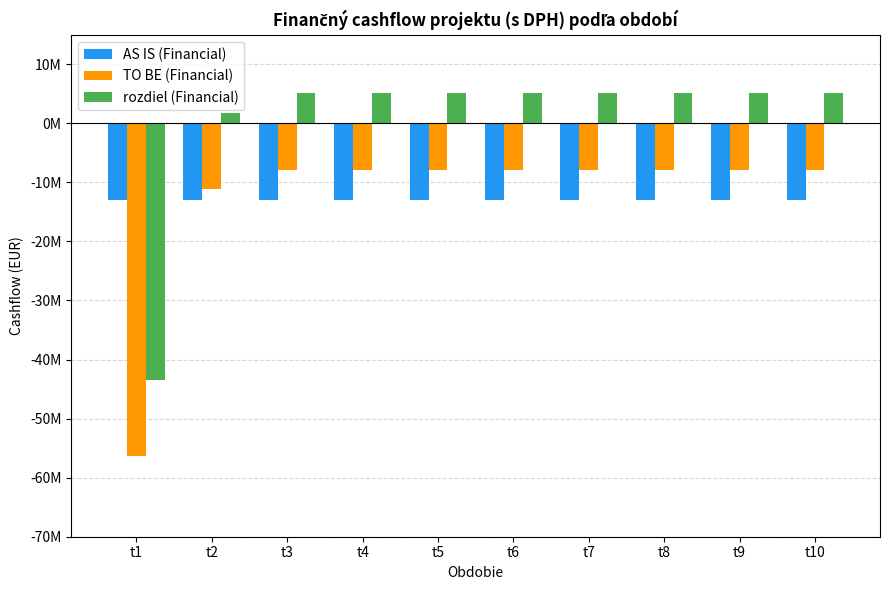

What are all the series names shown in the legend?

AS IS (Financial), TO BE (Financial), rozdiel (Financial)